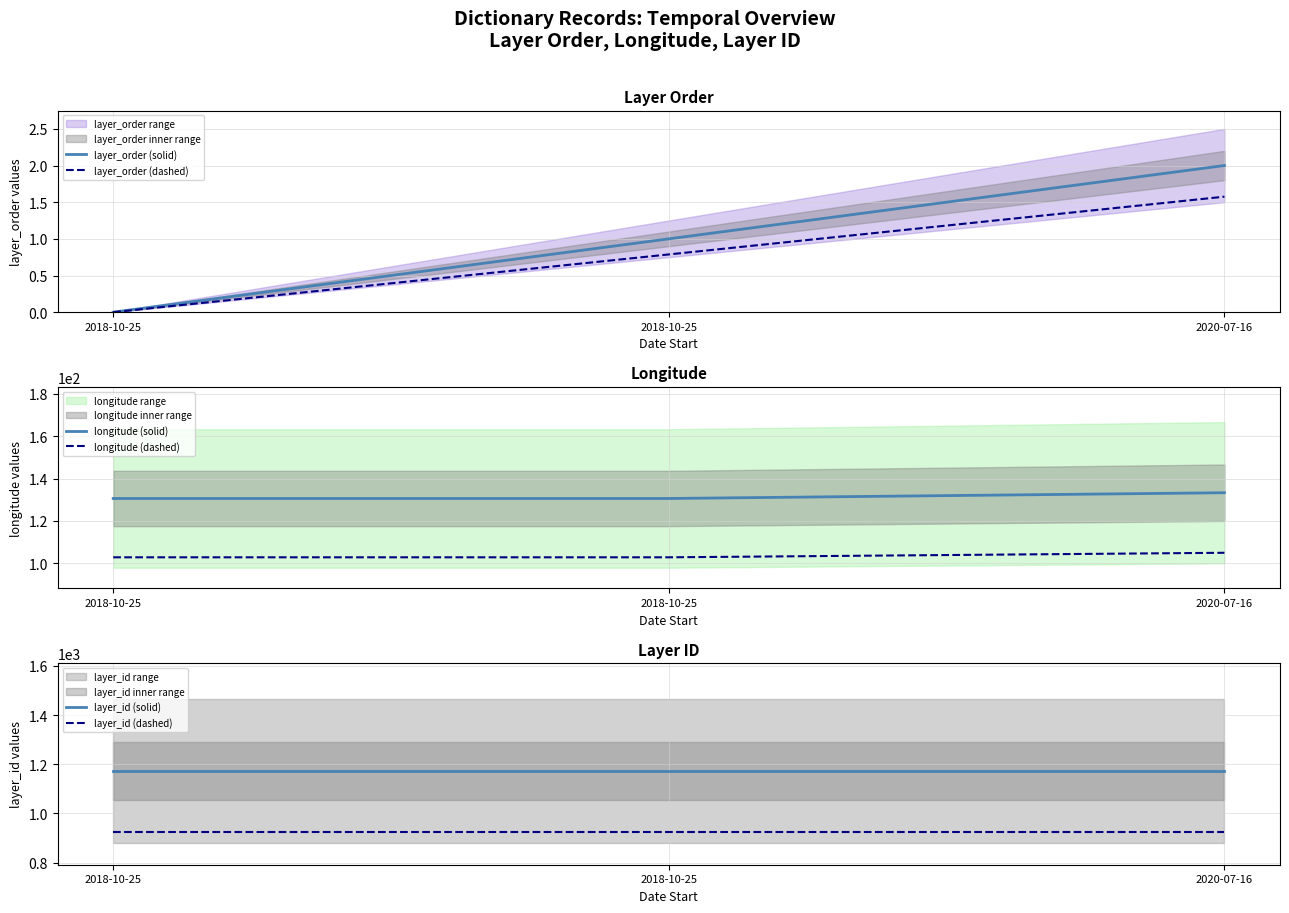

Is the value of longitude (solid) at 2020-07-16 greater than the value of layer_id (dashed) at 2020-07-16?

No